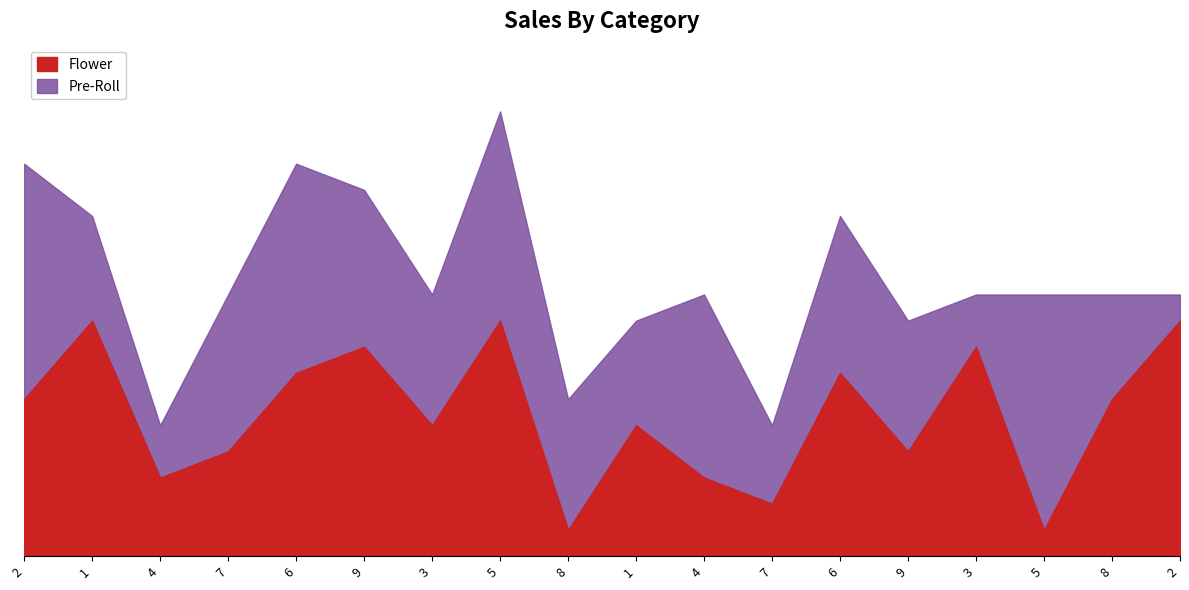

List the labels in order of value, largest first.

1, 5, 2, 9, 3, 6, 6, 2, 8, 3, 1, 7, 9, 4, 4, 7, 8, 5